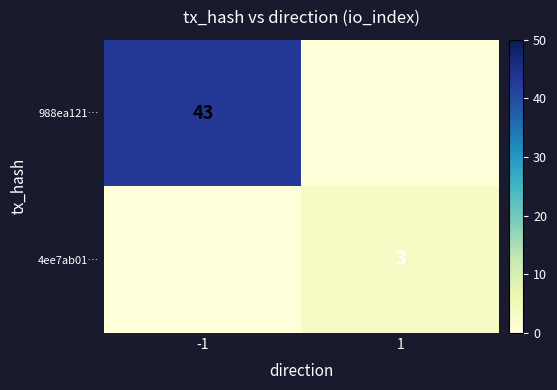

The 988ea121… series shows 14 at -1. True or false?

False